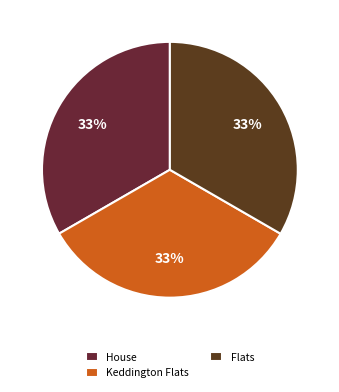

Combined, what portion of the pie is Keddington Flats and House?

66.7%